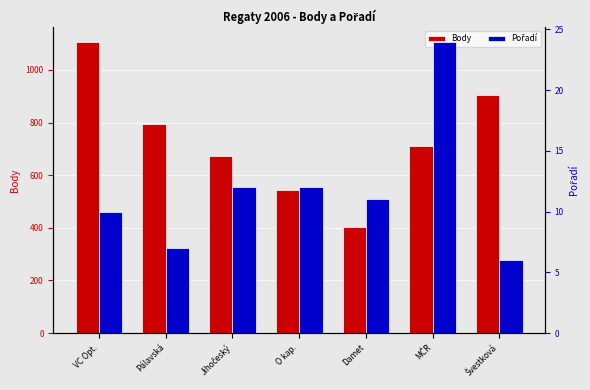

What is the difference between the highest and lowest values at Jihočeský?

660